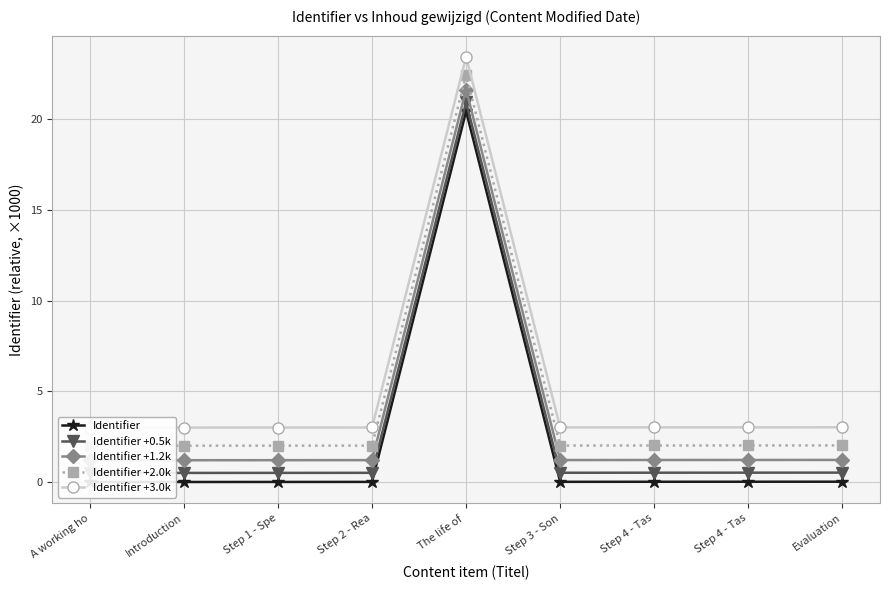

True or false: Identifier +2.0k and Identifier +1.2k cross at least once.

False